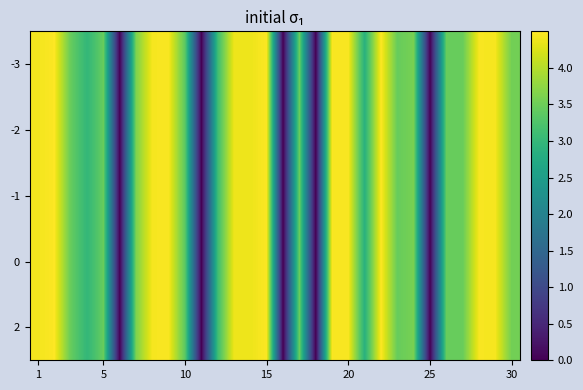

How many distinct data groups are displayed?

5